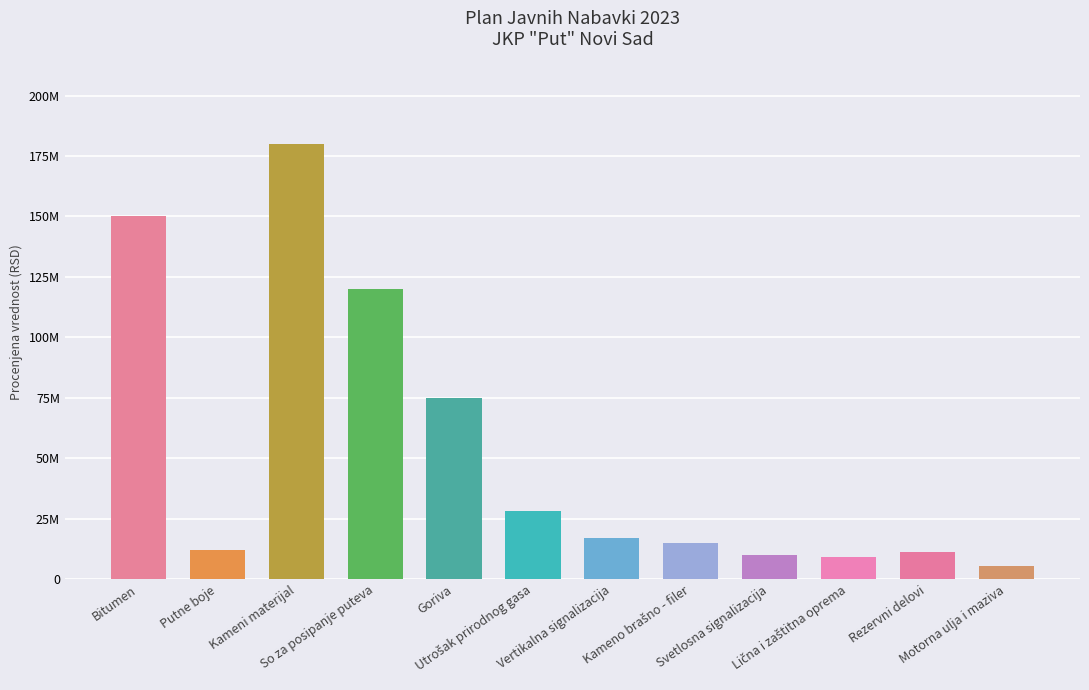

What is the change in value from Vertikalna signalizacija to Lična i zaštitna oprema?

-8000000